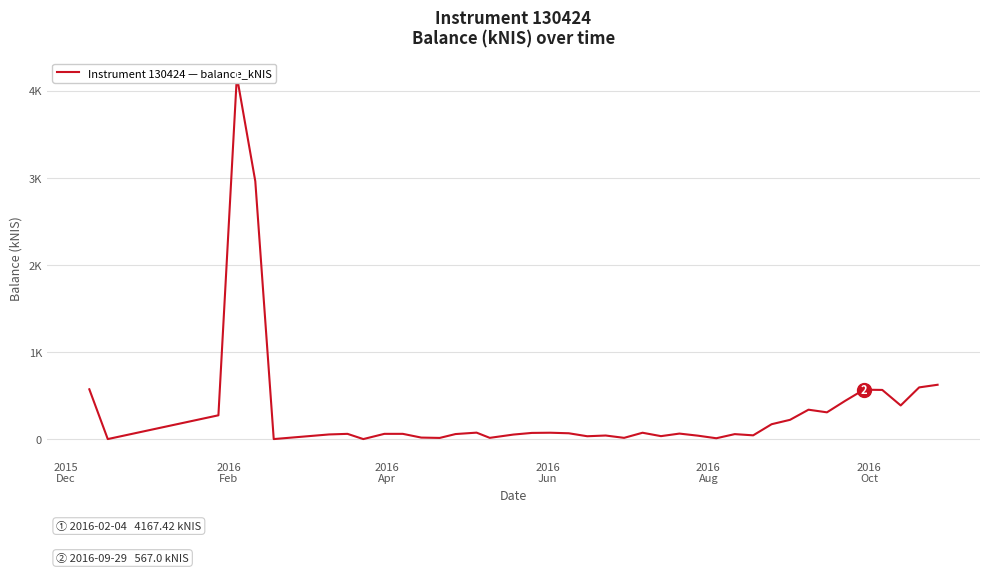

What is the value of the 39th point from the left?

593.5